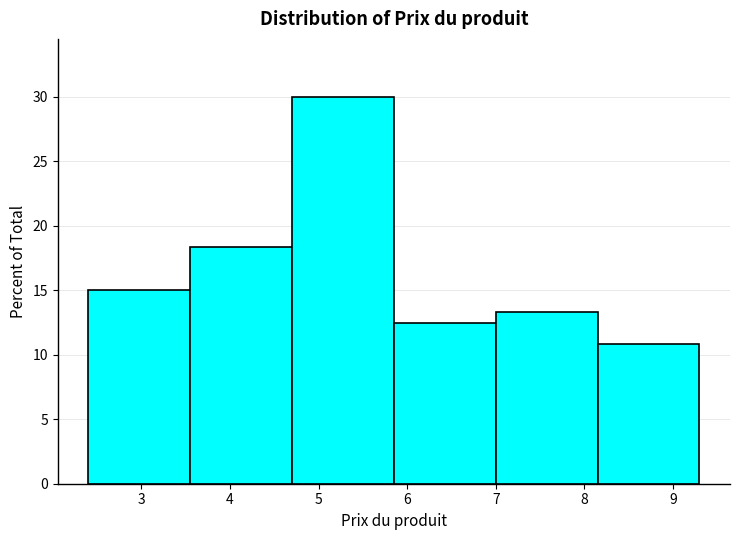

Reading left to right, transcribe this chart: for each bar, give the range it covers on the x-axis and its height. Neither the bar edges nor the heights are printed on the chart, so give them approximately, as read against the axes.

2.40 to 3.55: 15.0
3.55 to 4.70: 18.5
4.70 to 5.85: 30.0
5.85 to 7.00: 12.5
7.00 to 8.15: 13.5
8.15 to 9.30: 11.0